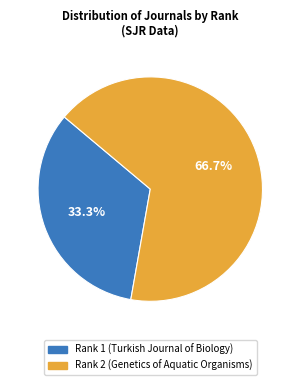

Between Rank 1 (Turkish Journal of Biology) and Rank 2 (Genetics of Aquatic Organisms), which is larger?

Rank 2 (Genetics of Aquatic Organisms)